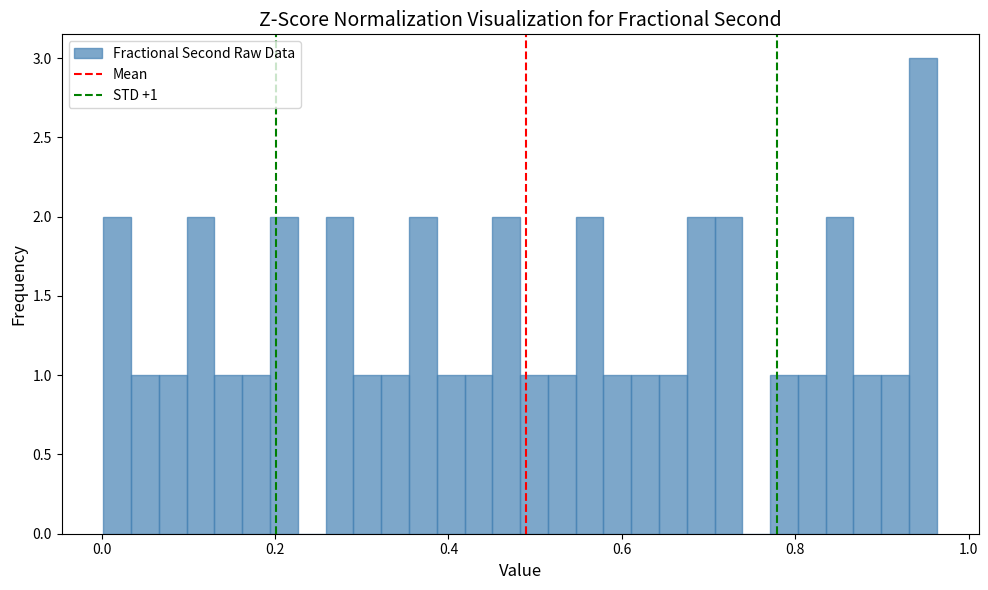

Read against the x-axis, roughly where is the centre of the tallest bar?

0.94